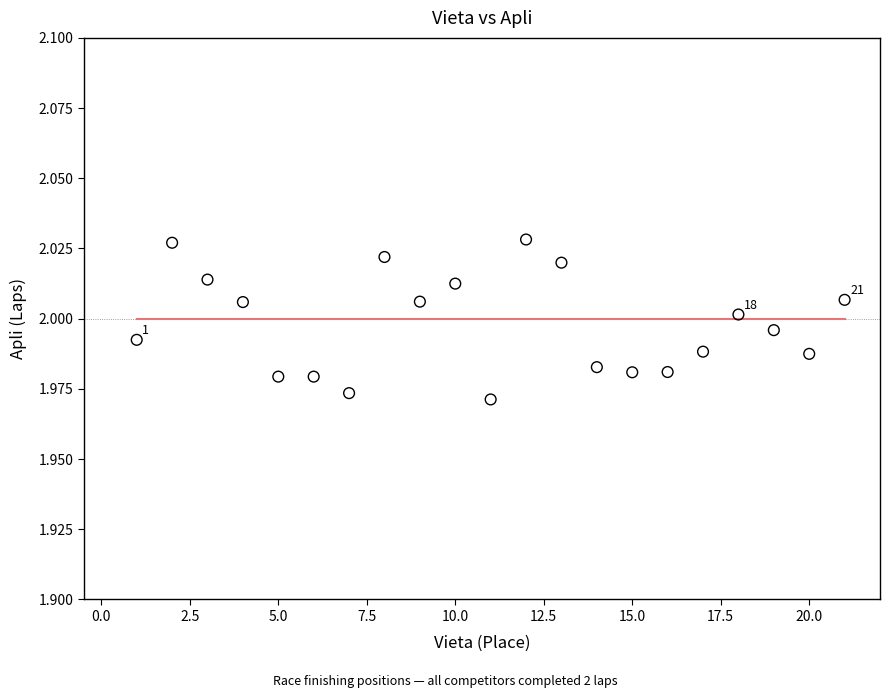

What is the range of X values (max minus min)?

20.0